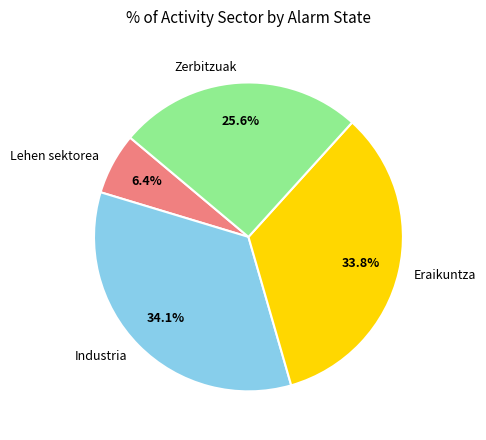

Is it true that Zerbitzuak is 18% of the pie?

False